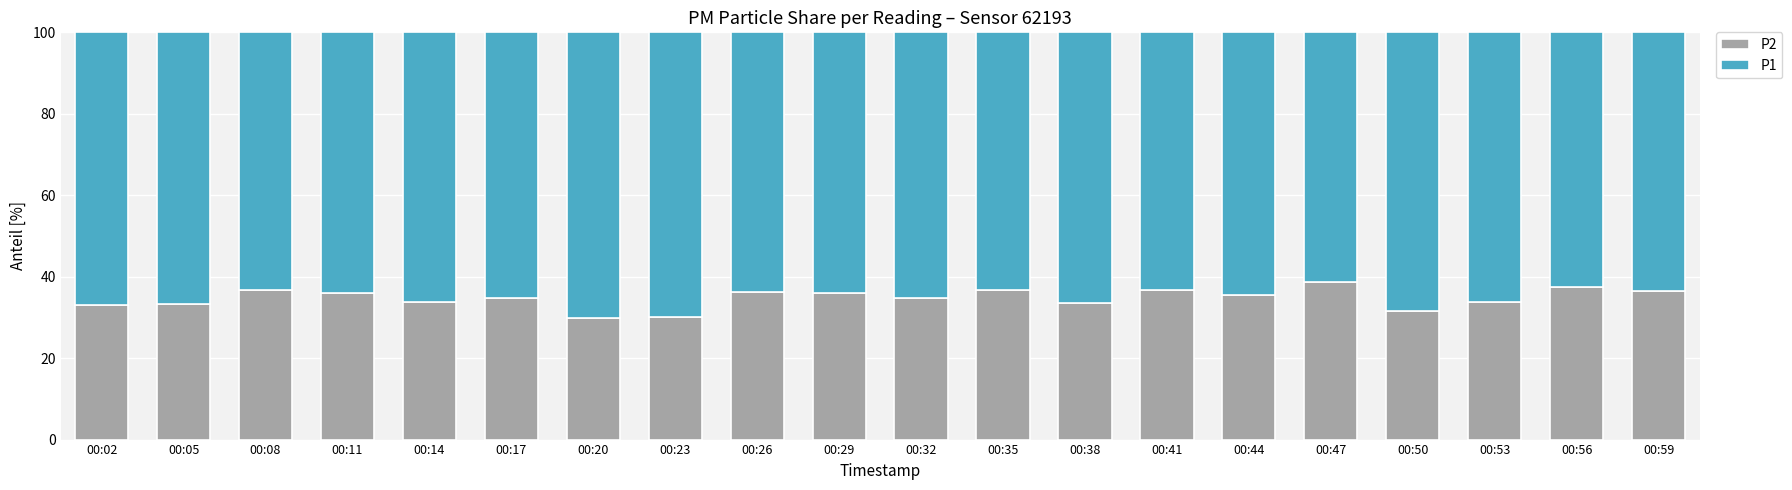

What is the difference between the maximum and minimum values in the P2 series?

8.8